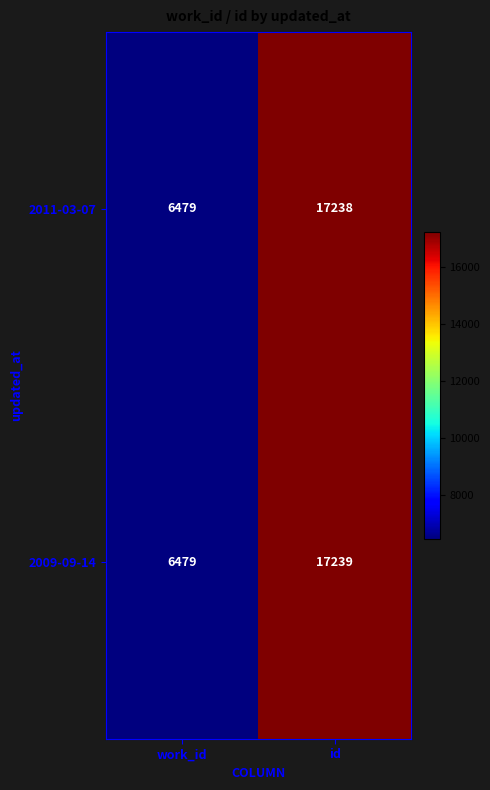

What is the total value across all series at work_id?

12958